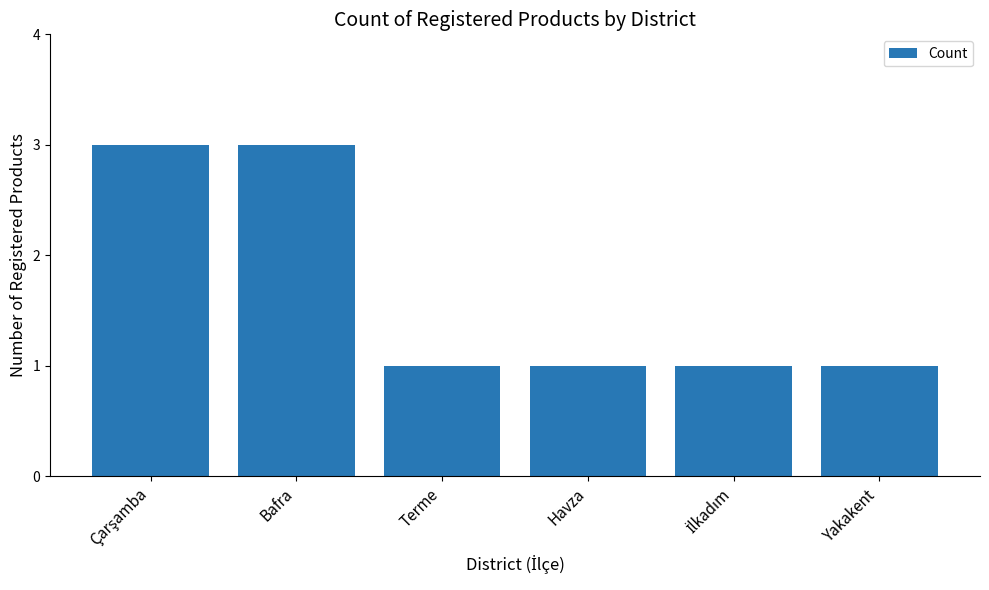

How many values are between 1 and 3?

6